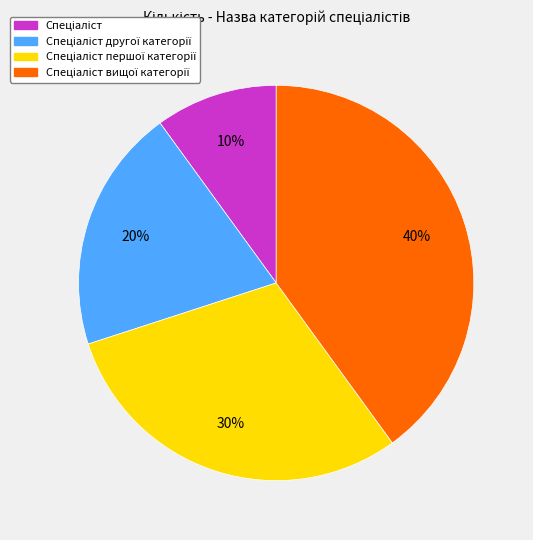

Is there any slice that represents more than half of the pie?

No